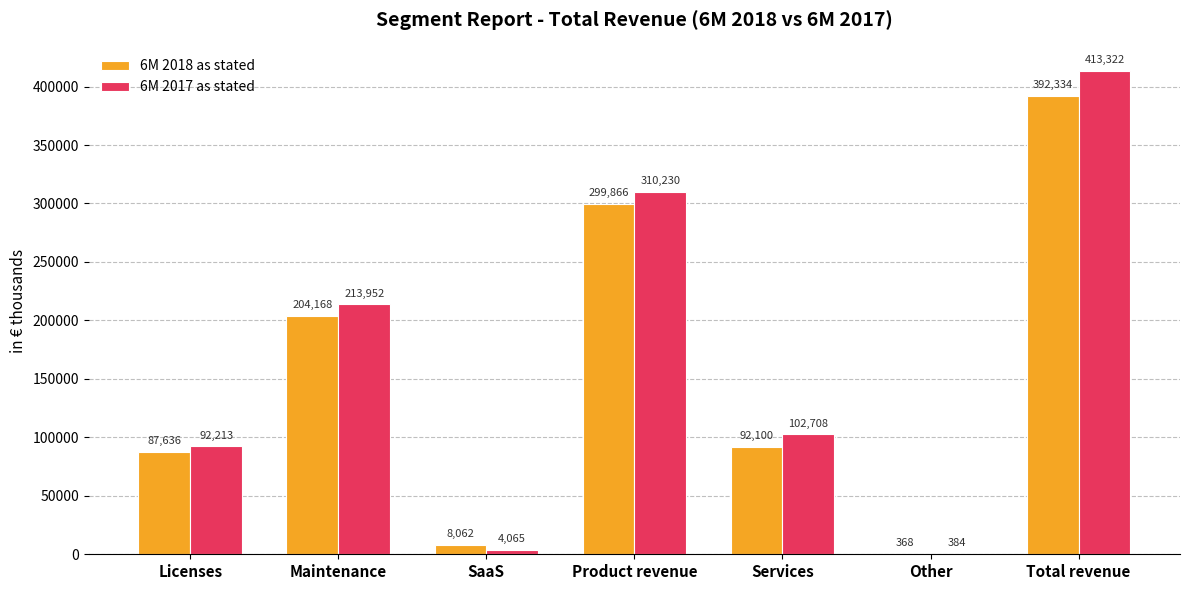

Between Maintenance and Total revenue, which series saw the biggest shift?

6M 2017 as stated